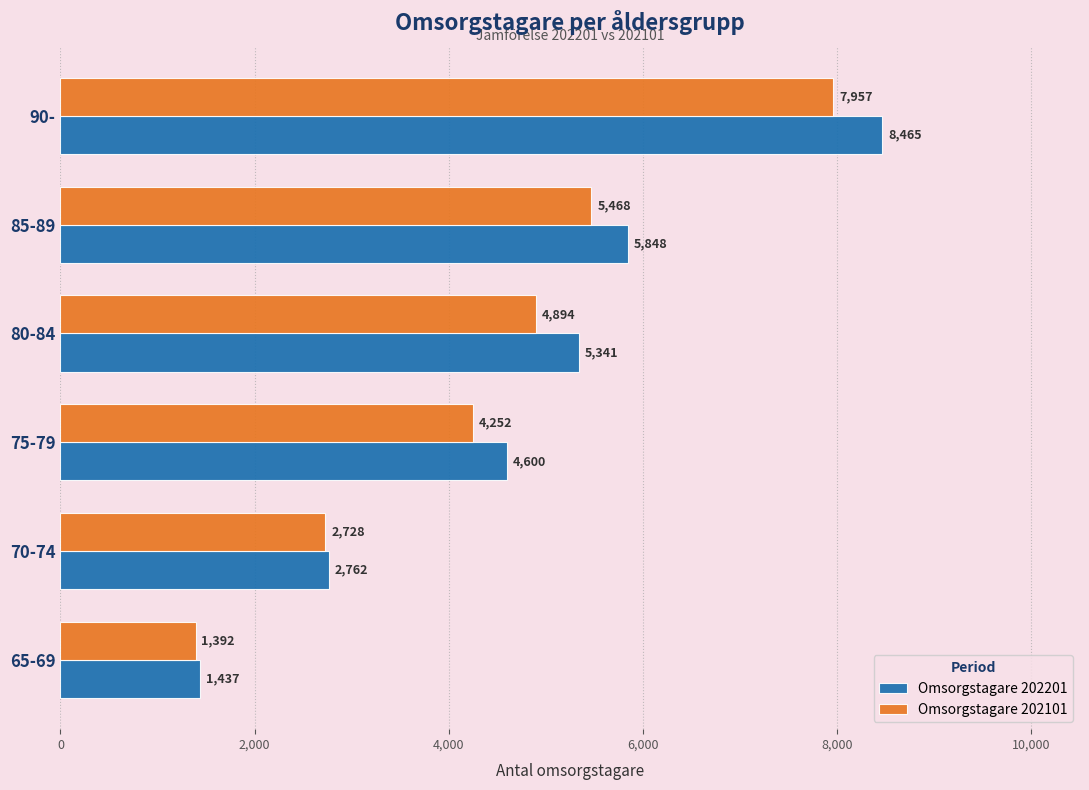

The value of Omsorgstagare 202201 at 80-84 is 5341. True or false?

True